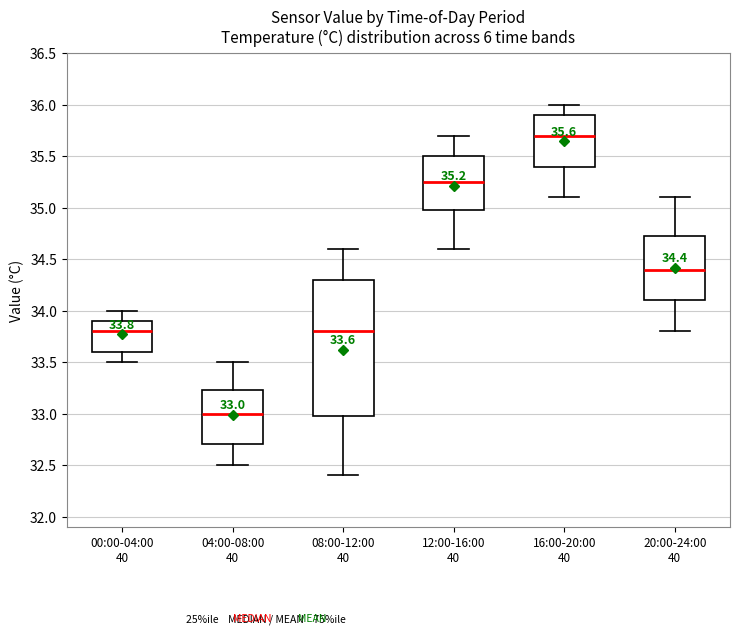

Comparing the boxes themselves (not the whiskers), which one is the tallest?

08:00-12:00 40